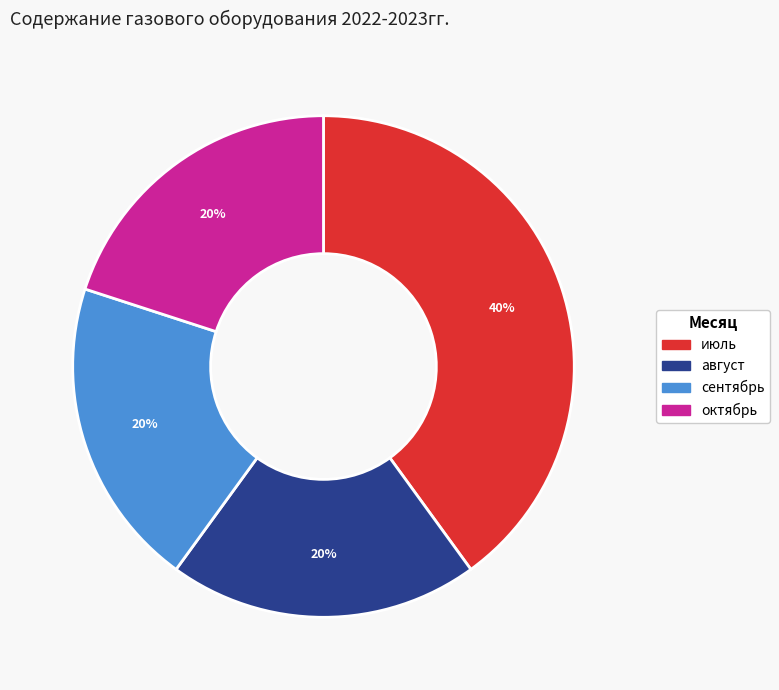

True or false: октябрь accounts for 33% of the total.

False